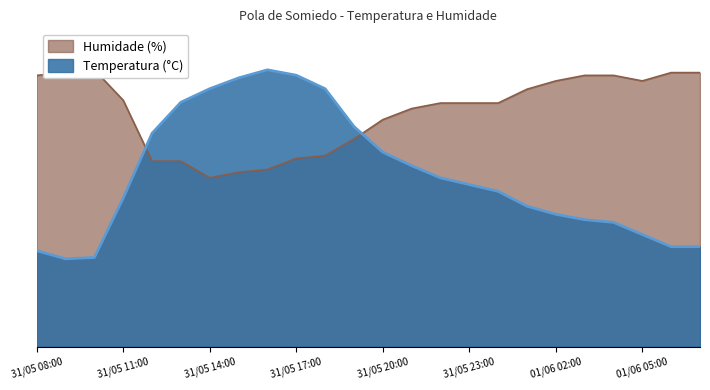

True or false: Temperatura (°C) has a value of 12.0 at 31/05 23:00.

True